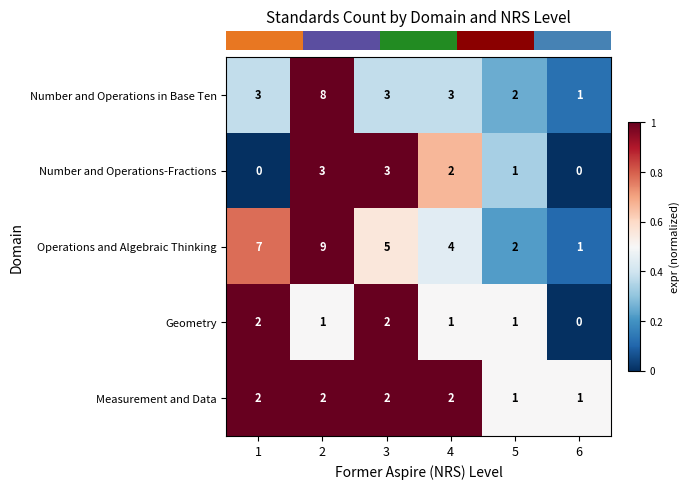

Rank the categories by Operations and Algebraic Thinking value from lowest to highest.

6, 5, 4, 3, 1, 2